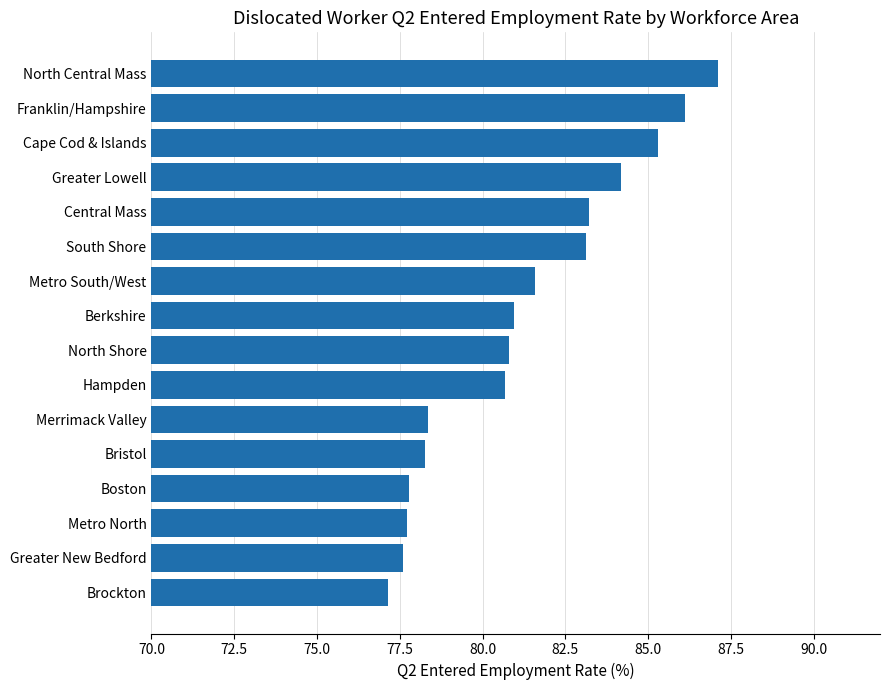

Which label corresponds to the smallest value in the chart?

Brockton